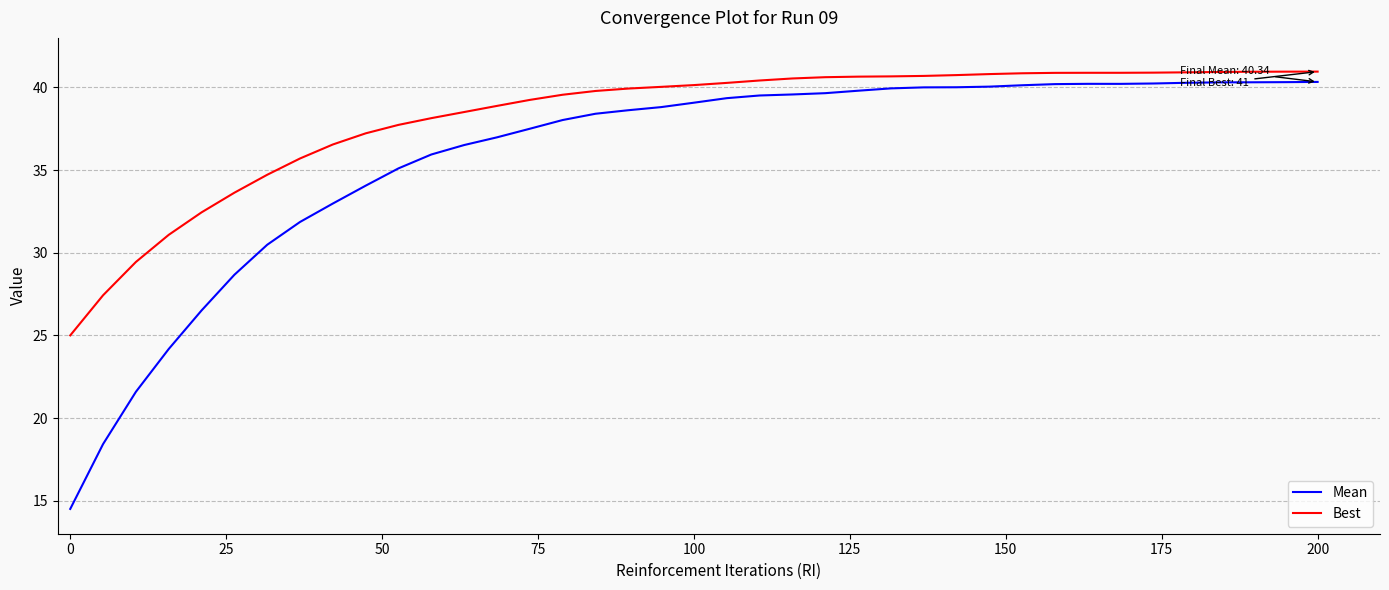

What is the difference between the maximum and minimum values in the Best series?

16.0